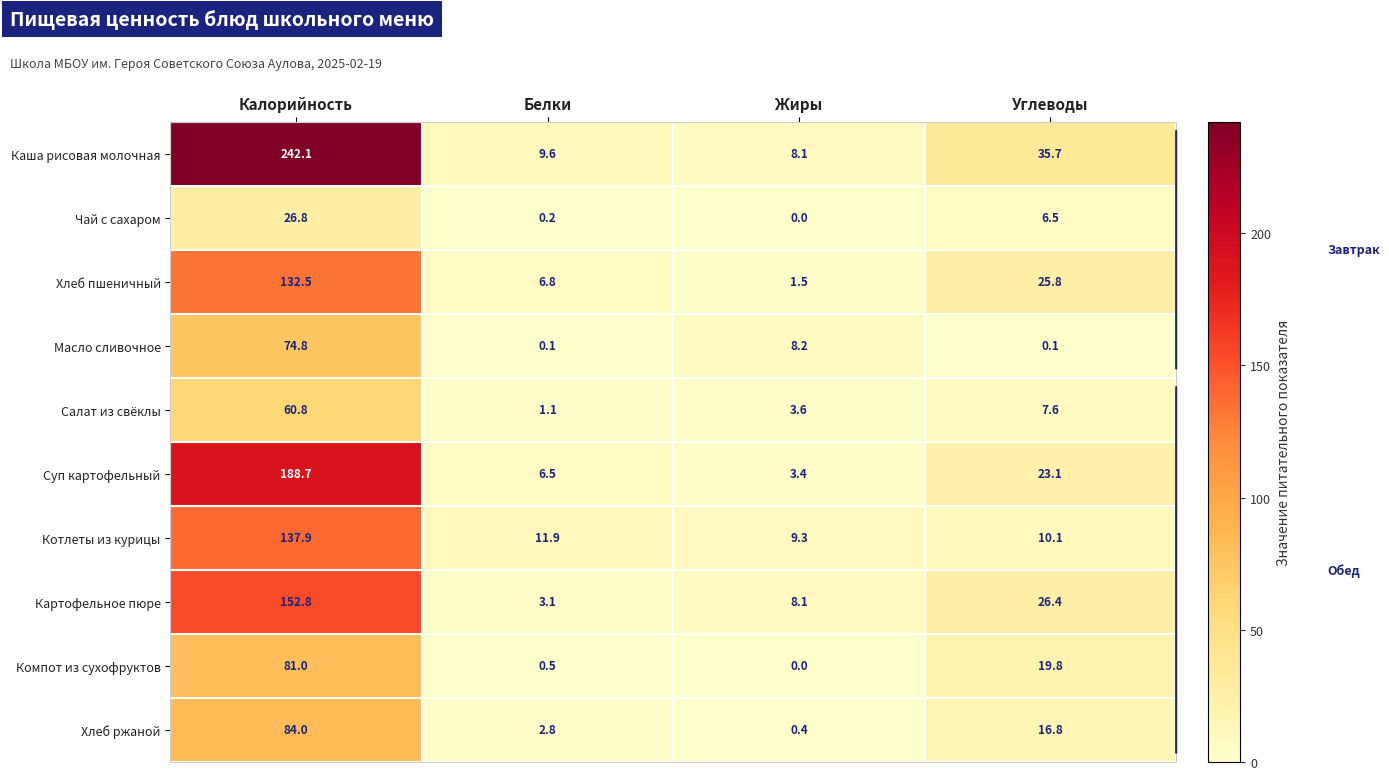

Count the number of categories in the chart.

4